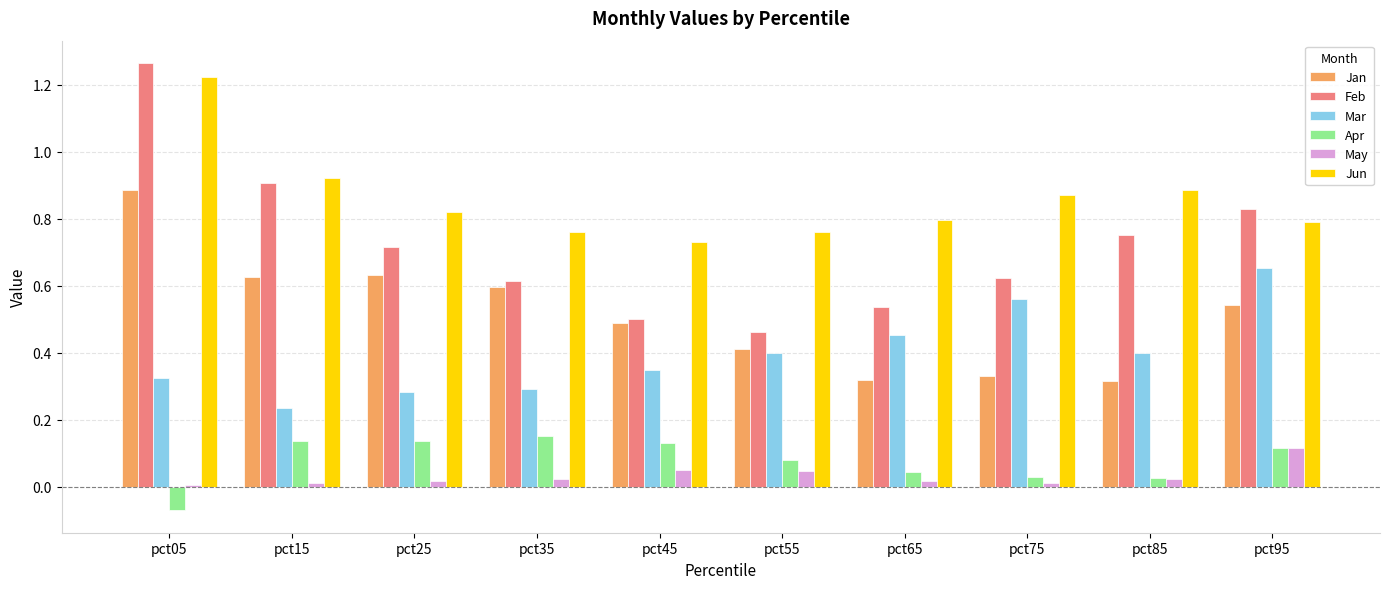

Which category has the lowest value in the Feb series?

pct55